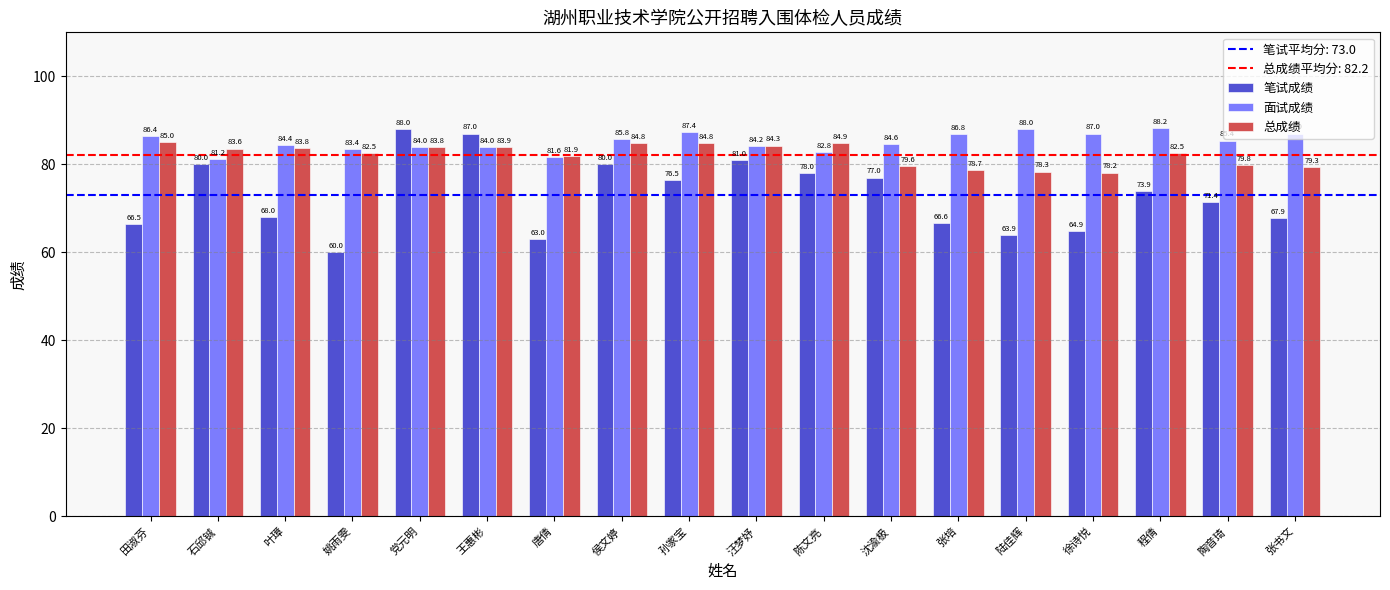

What is the label of the 14th bar from the right?

党元明